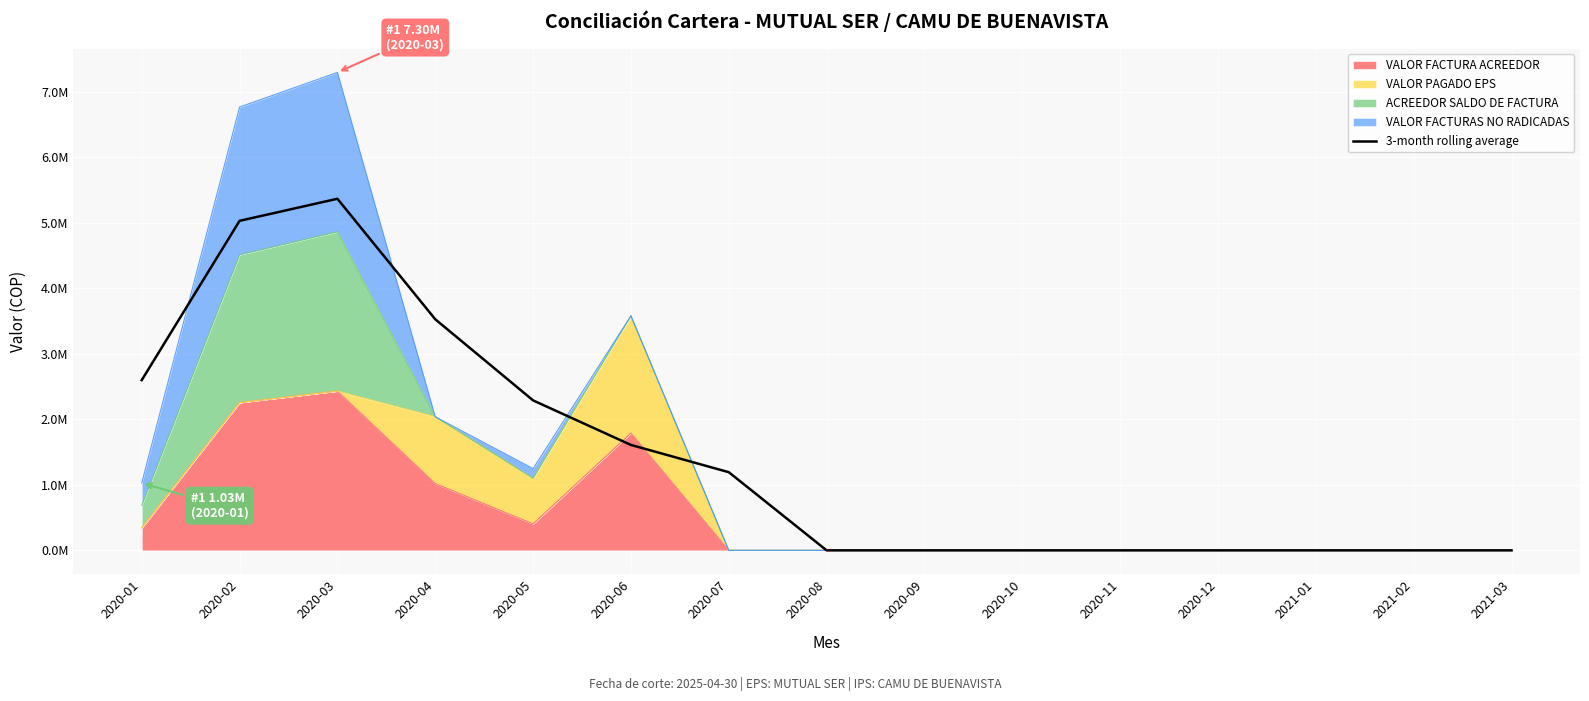

Rank the categories by value from highest to lowest.

2020-03, 2020-02, 2020-04, 2020-01, 2020-05, 2020-06, 2020-07, 2020-08, 2020-09, 2020-10, 2020-11, 2020-12, 2021-01, 2021-02, 2021-03